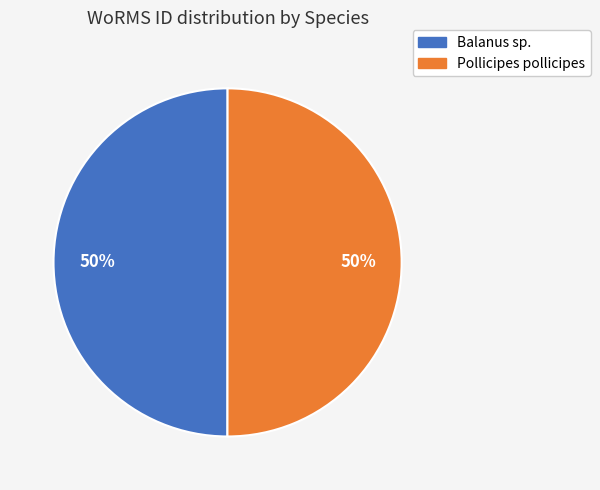

Count the number of slices in the pie.

2